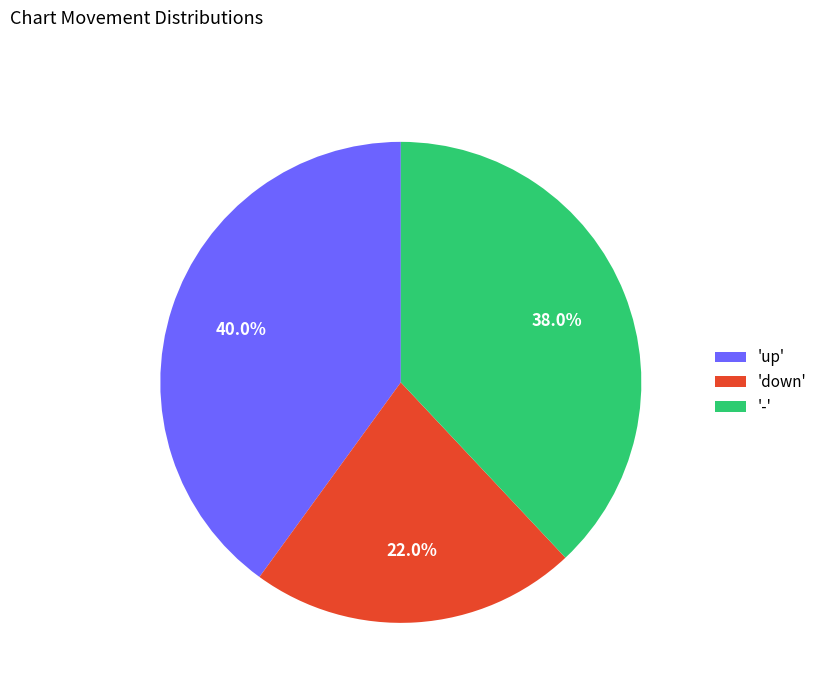

Rank the categories by value from highest to lowest.

'up', '-', 'down'